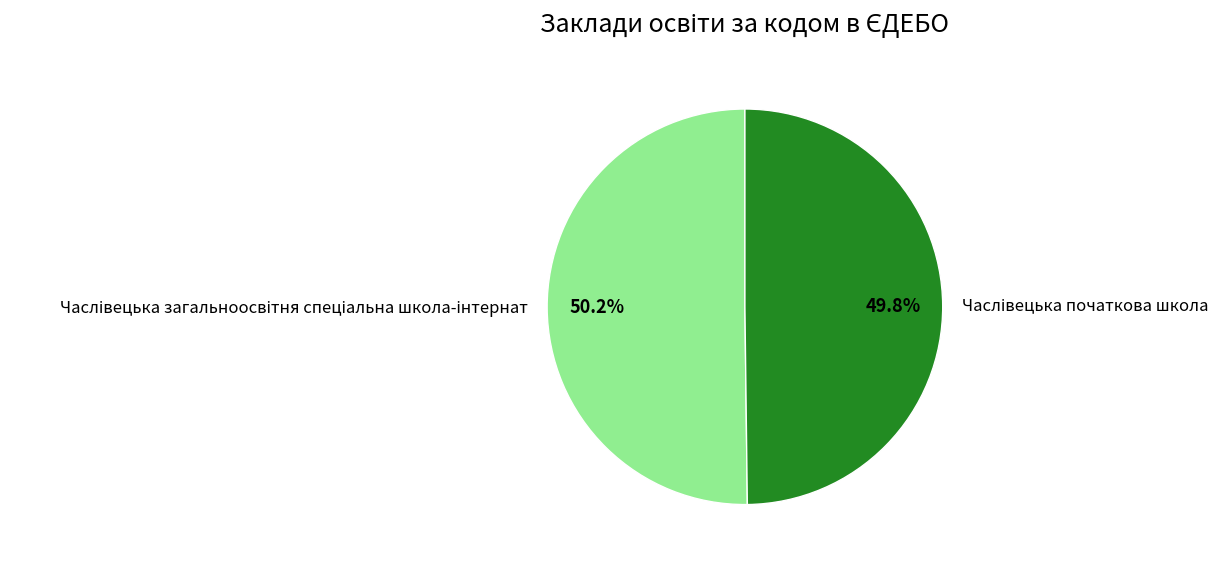

Is there any slice that represents more than half of the pie?

Yes